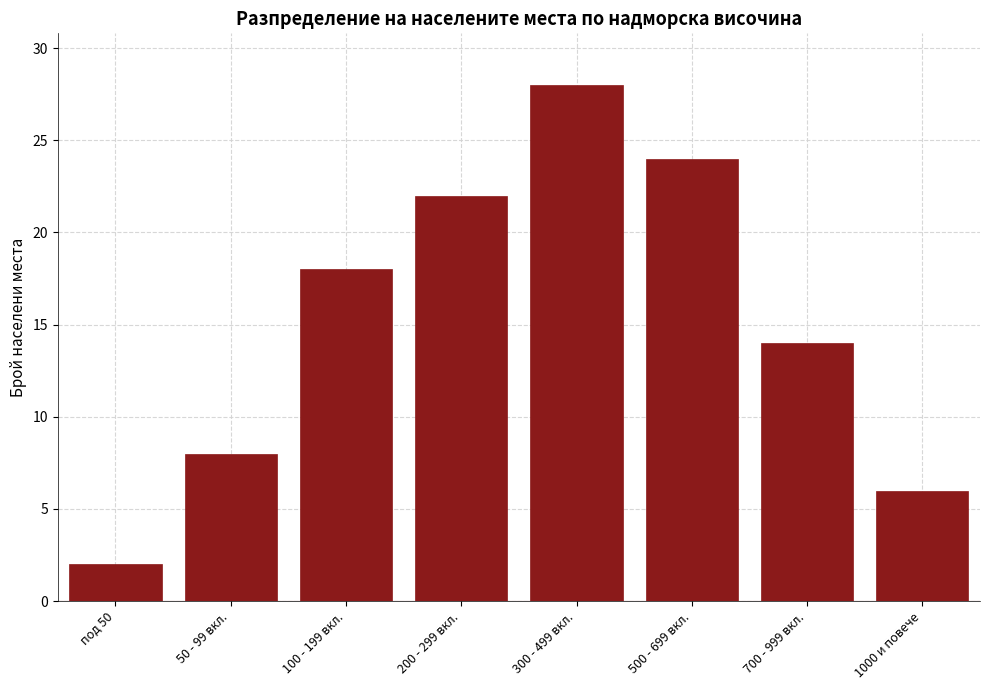

Reading left to right, what are all the values shown in this chart?

под 50=2	50 - 99 вкл.=8	100 - 199 вкл.=18	200 - 299 вкл.=22	300 - 499 вкл.=28	500 - 699 вкл.=24	700 - 999 вкл.=14	1000 и повече=6